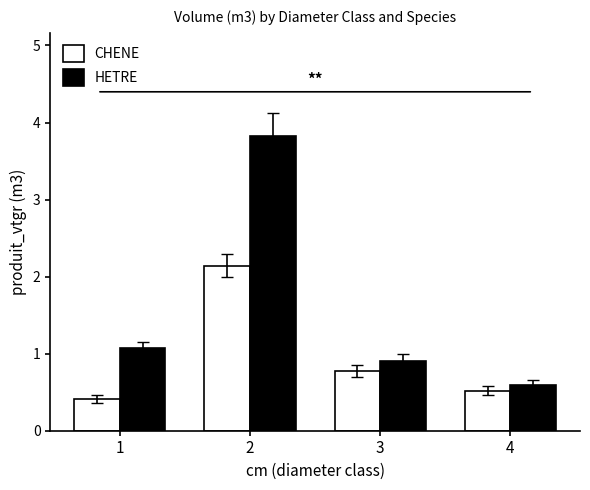

What is the average value of the CHENE series?

1.0